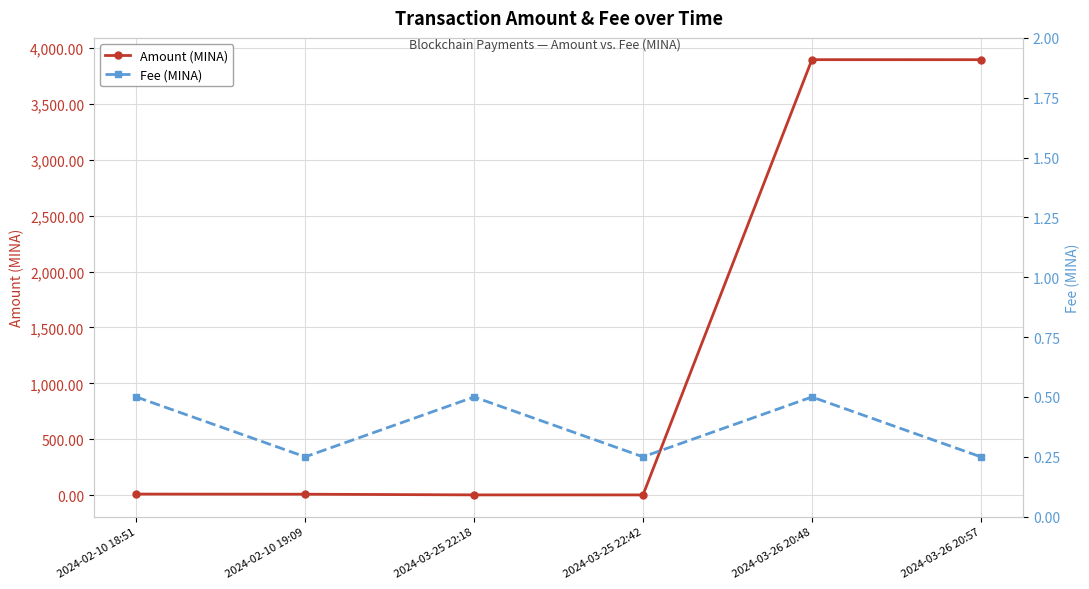

At which label is Amount (MINA) closest to 1949?

2024-02-10 18:51